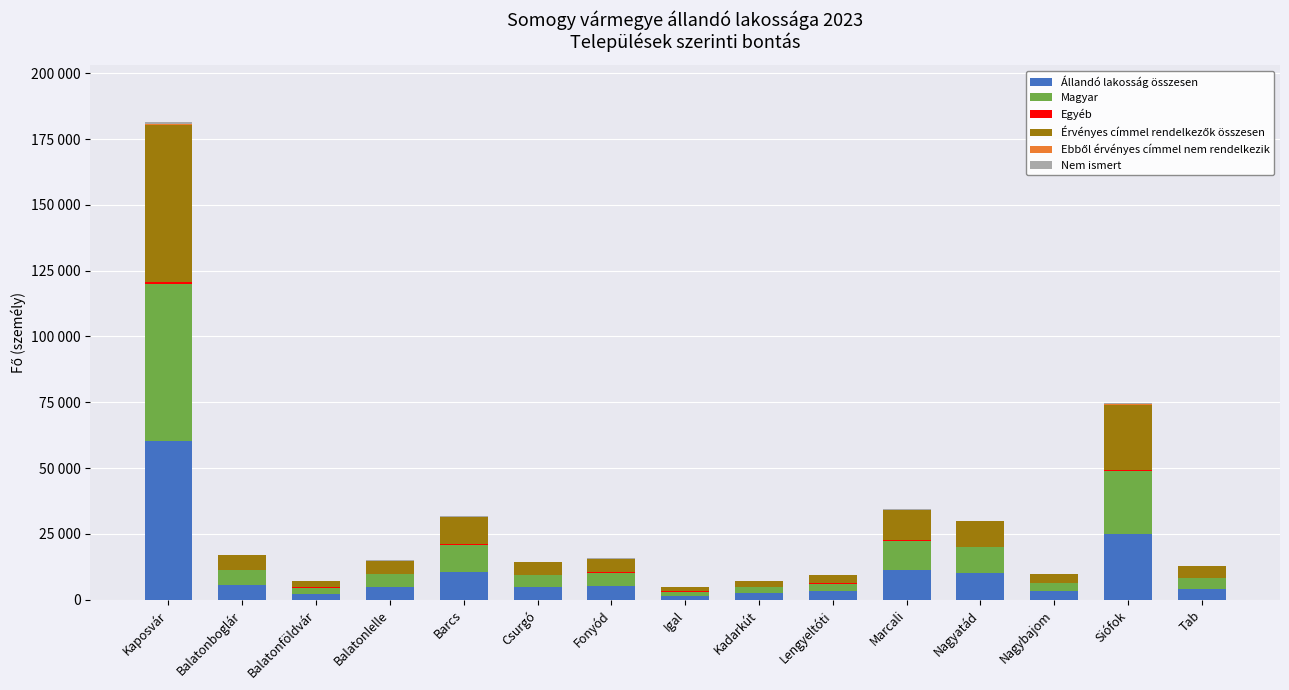

What is the difference between the Nem ismert values at Marcali and Lengyeltóti?

143